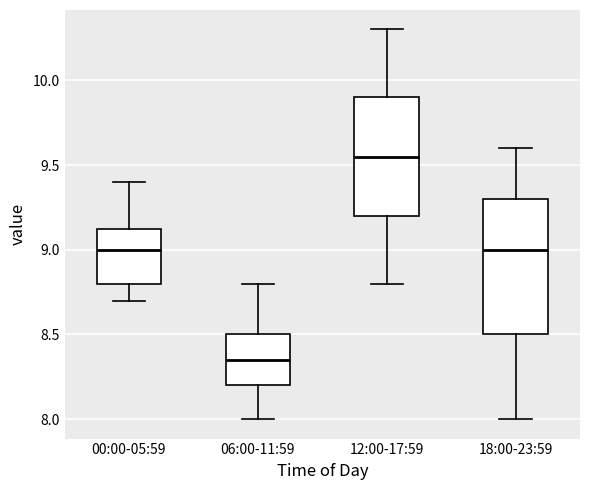

Reading left to right, transcribe this box plot: for each box, give where its median line is, the range the box spans, and where its two whiskers end, as read against the y-axis. The values are not printed on the chart, so give them approximately, as read against the axis.

00:00-05:59: median 9.00, box 8.80 to 9.15, whiskers 8.70 to 9.40
06:00-11:59: median 8.35, box 8.20 to 8.50, whiskers 8.00 to 8.80
12:00-17:59: median 9.55, box 9.20 to 9.90, whiskers 8.80 to 10.30
18:00-23:59: median 9.00, box 8.50 to 9.30, whiskers 8.00 to 9.60